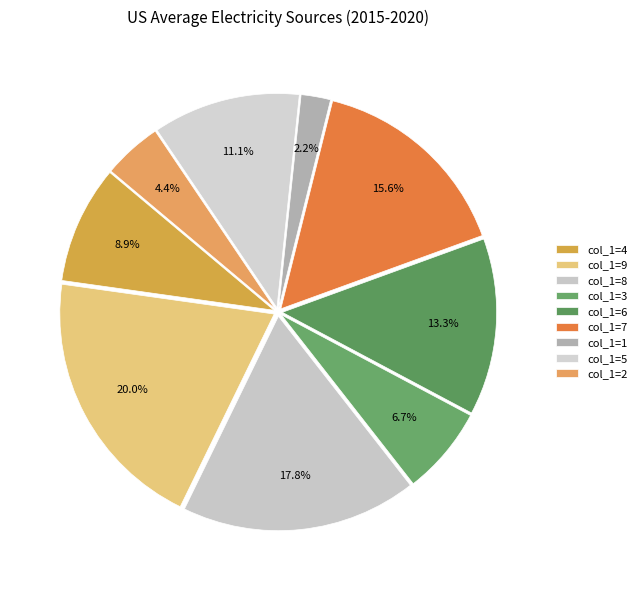

How many slices are in this pie chart?

9